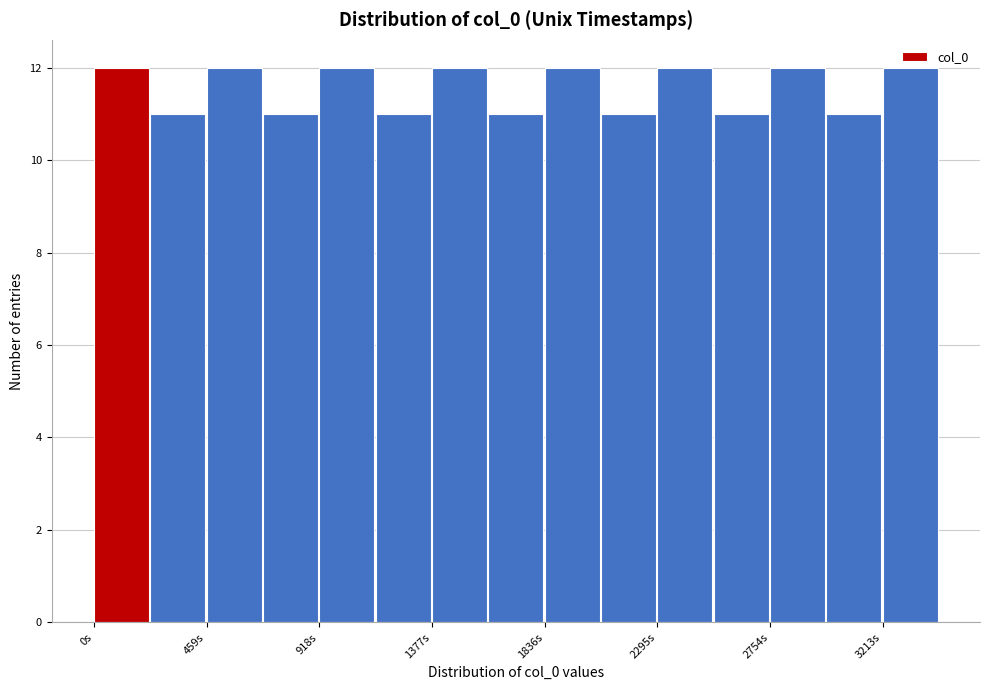

How tall is the bar that spans 3000 to 3200 on the x-axis? Neither the bar edges nor the heights are printed on the chart, so give them approximately, as read against the axes.

11